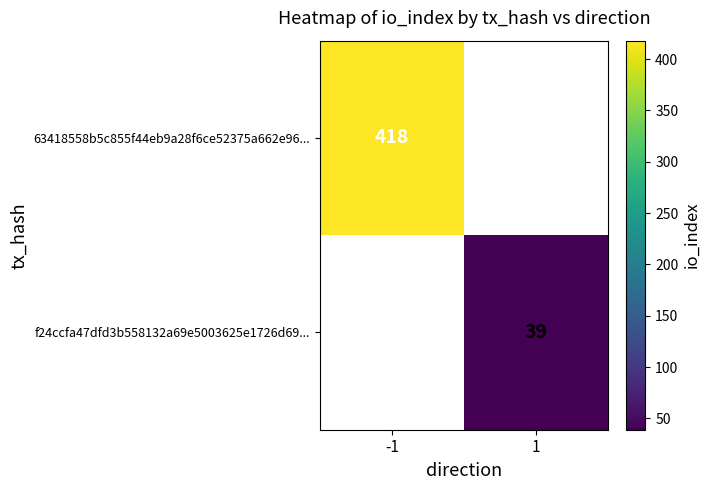

True or false: 63418558b5c855f44eb9a28f6ce52375a662e96... has a value of 418 at -1.

True